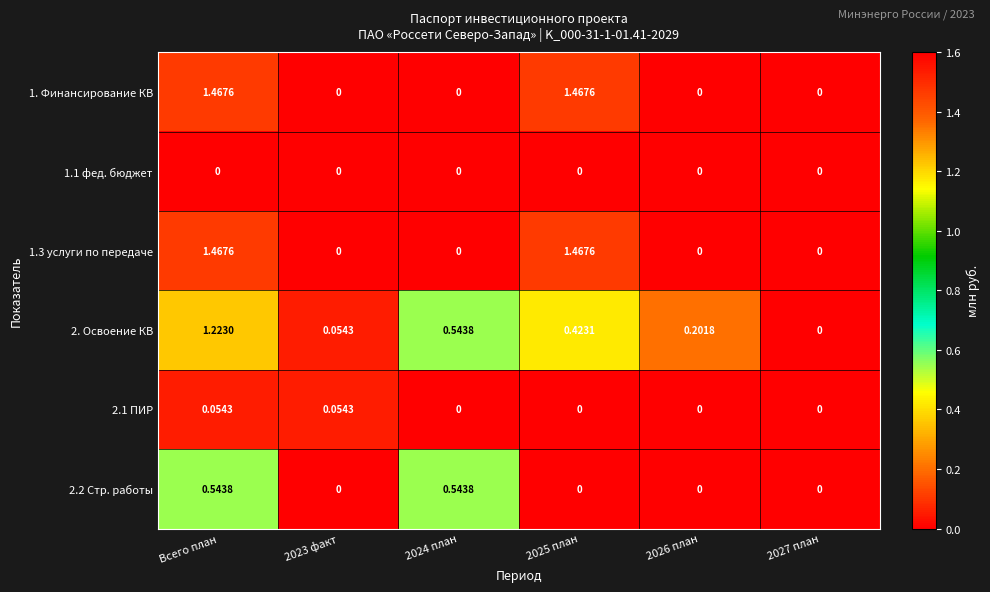

At which category is the sum across all series the highest?

Всего план